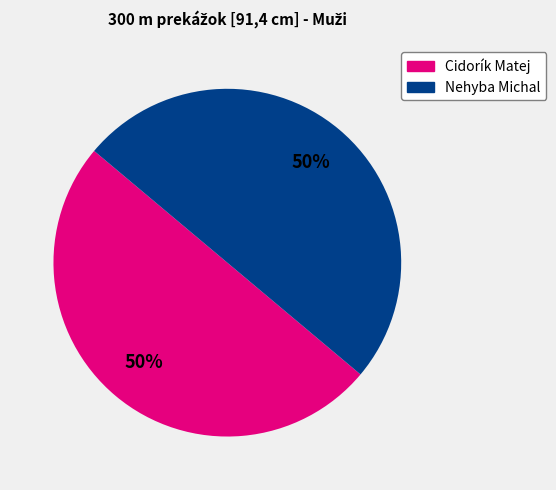

How many slices are in this pie chart?

2